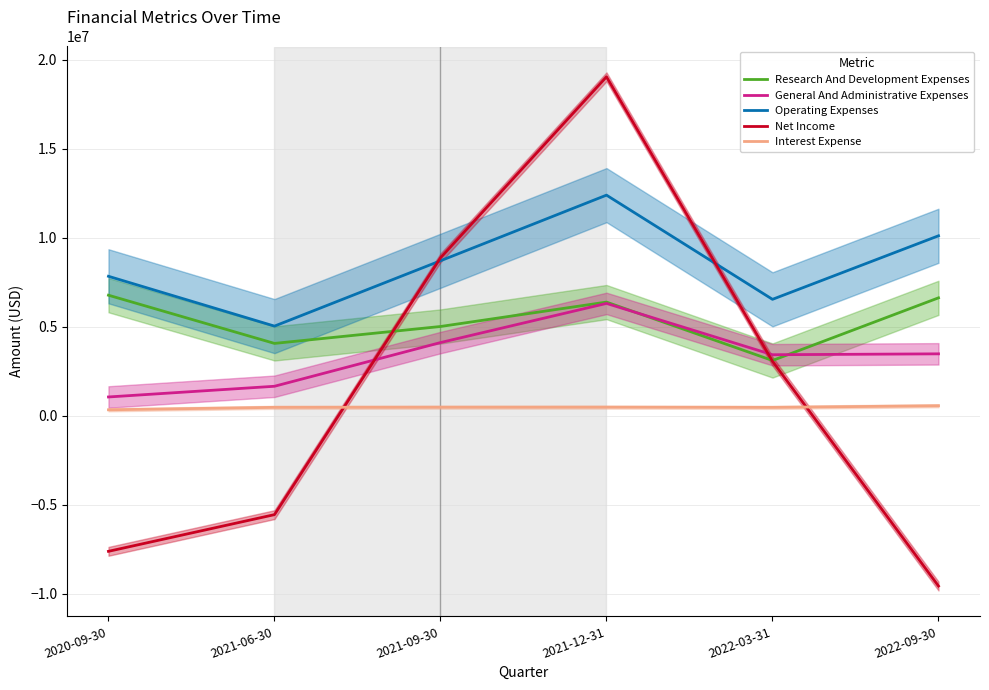

How many data points does each series have?

6